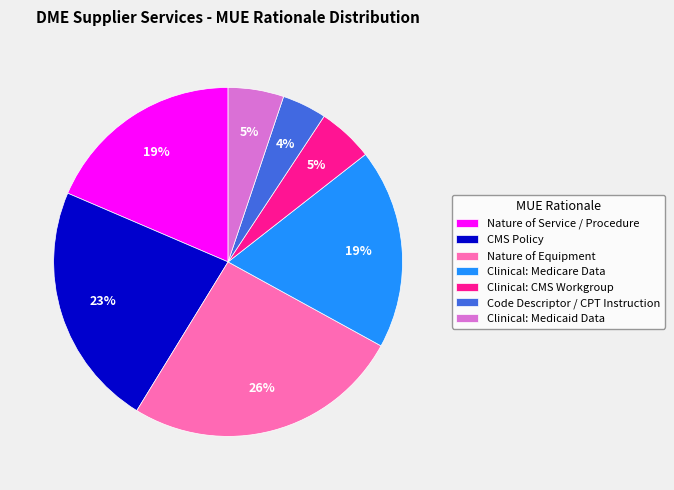

Does Nature of Service / Procedure represent more than half of the total?

No